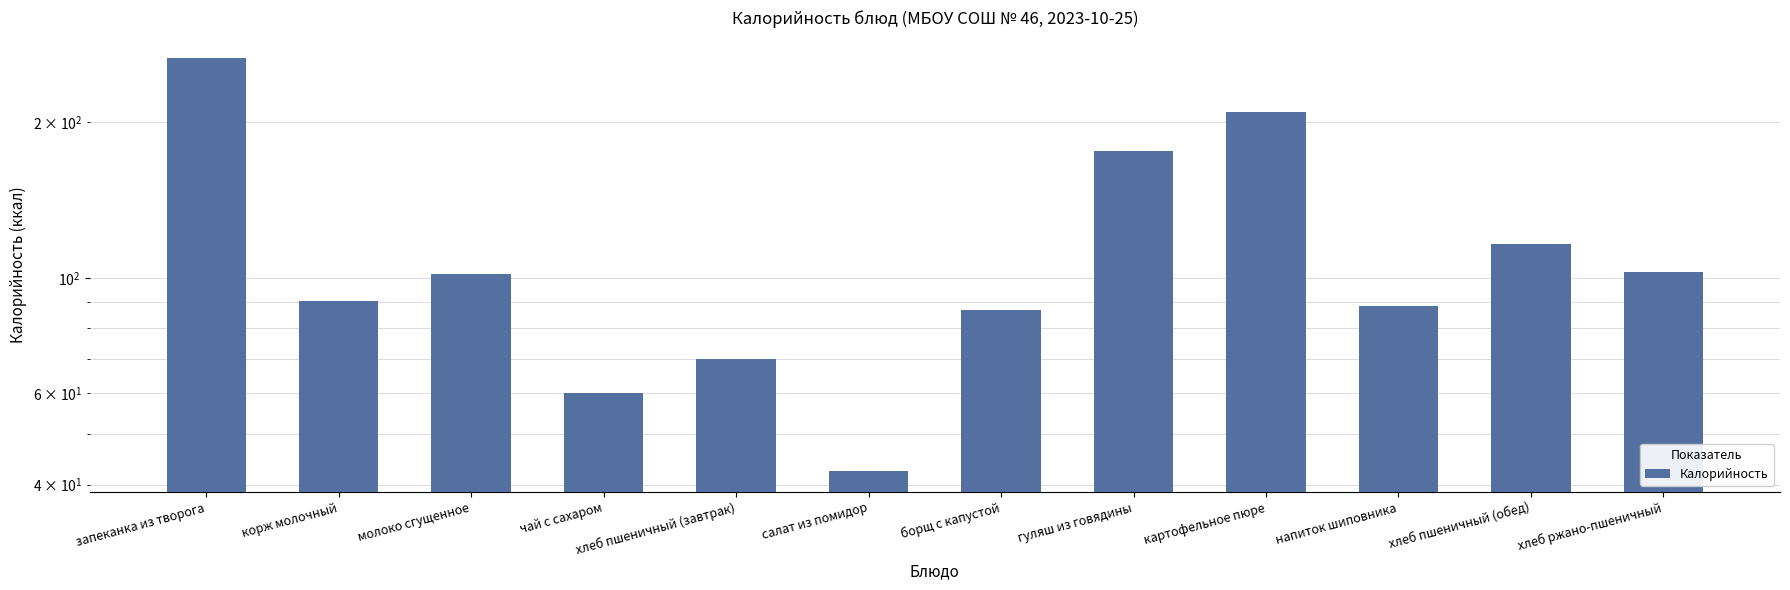

List the labels in order of value, largest first.

запеканка из творога, картофельное пюре, гуляш из говядины, хлеб пшеничный (обед), хлеб ржано-пшеничный, молоко сгущенное, корж молочный, напиток шиповника, борщ с капустой, хлеб пшеничный (завтрак), чай с сахаром, салат из помидор